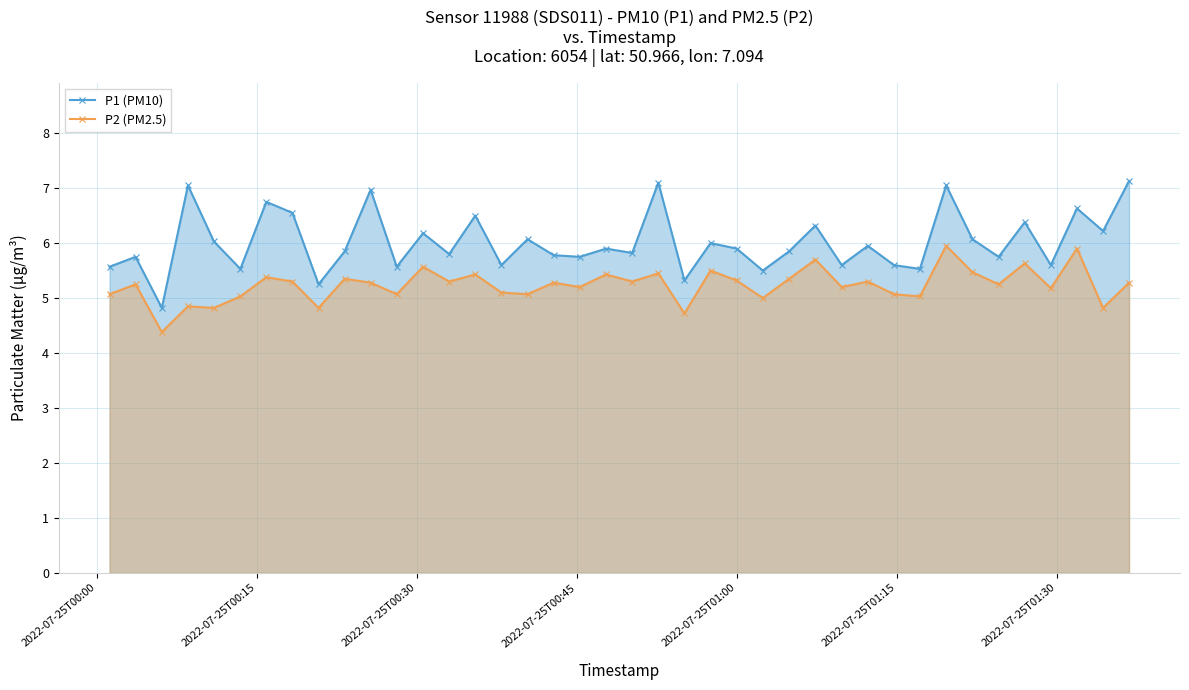

What is the difference between the maximum and minimum values in the P2 (PM2.5) series?

1.6